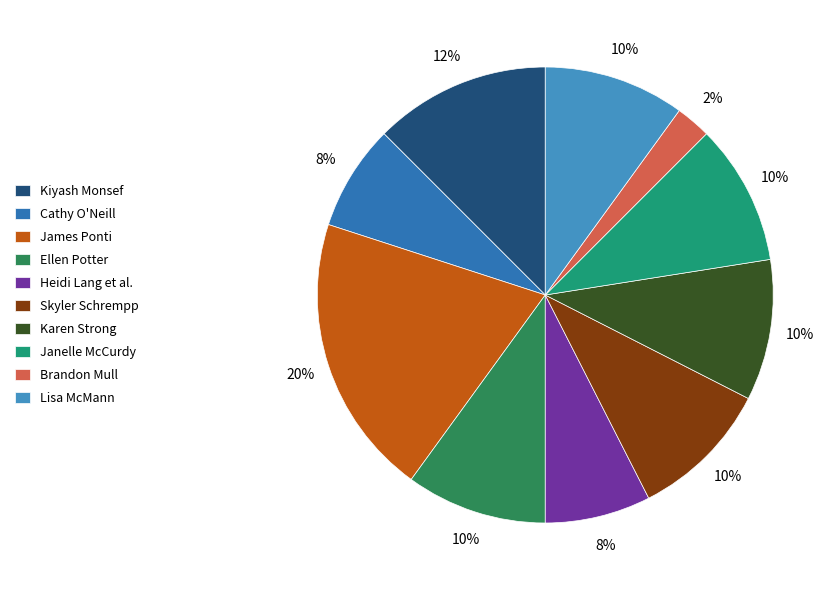

The Kiyash Monsef slice represents 19% of the pie. True or false?

False